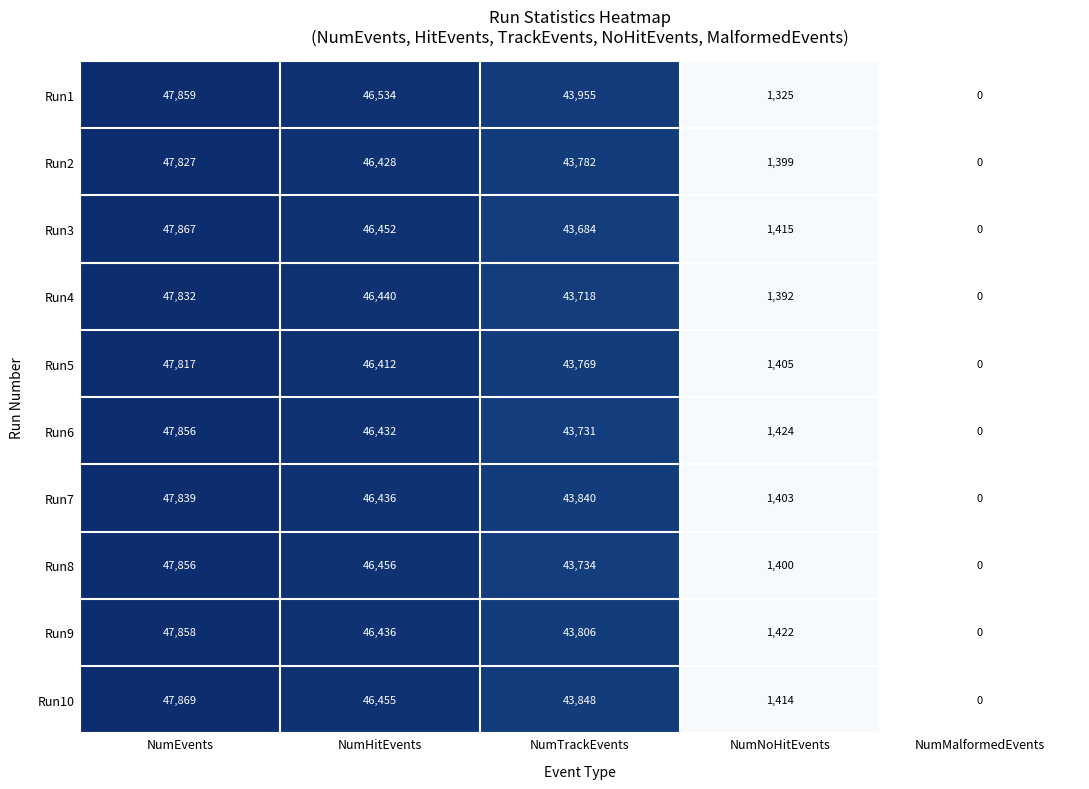

Which series has the largest range (max minus min)?

Run10